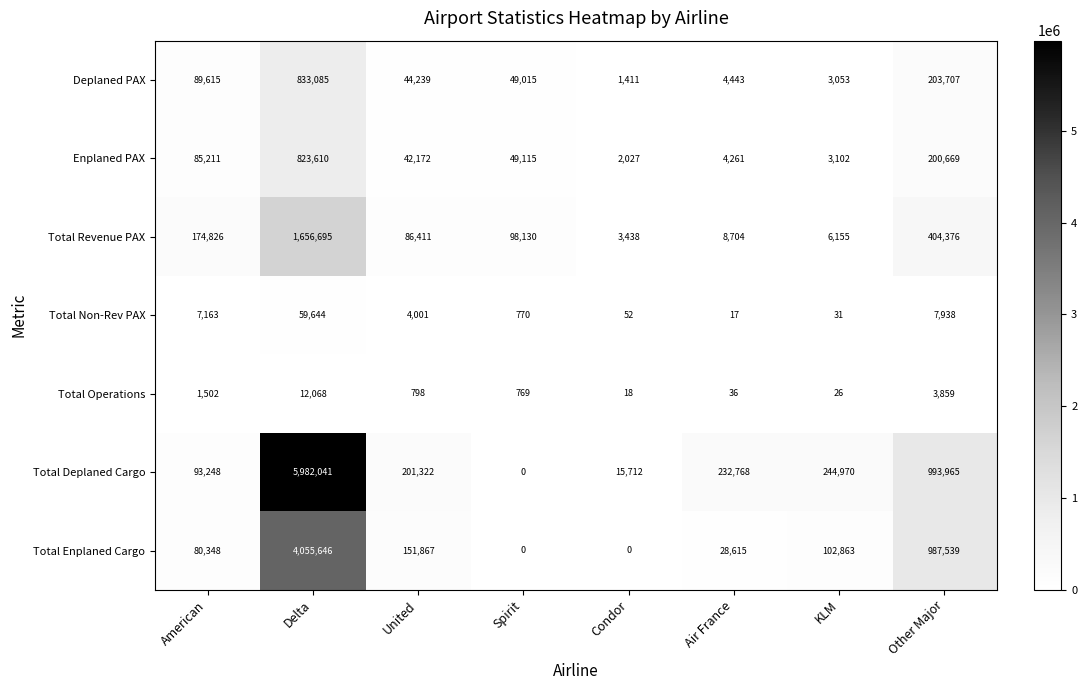

Which category has the highest value in the Total Non-Rev PAX series?

Delta